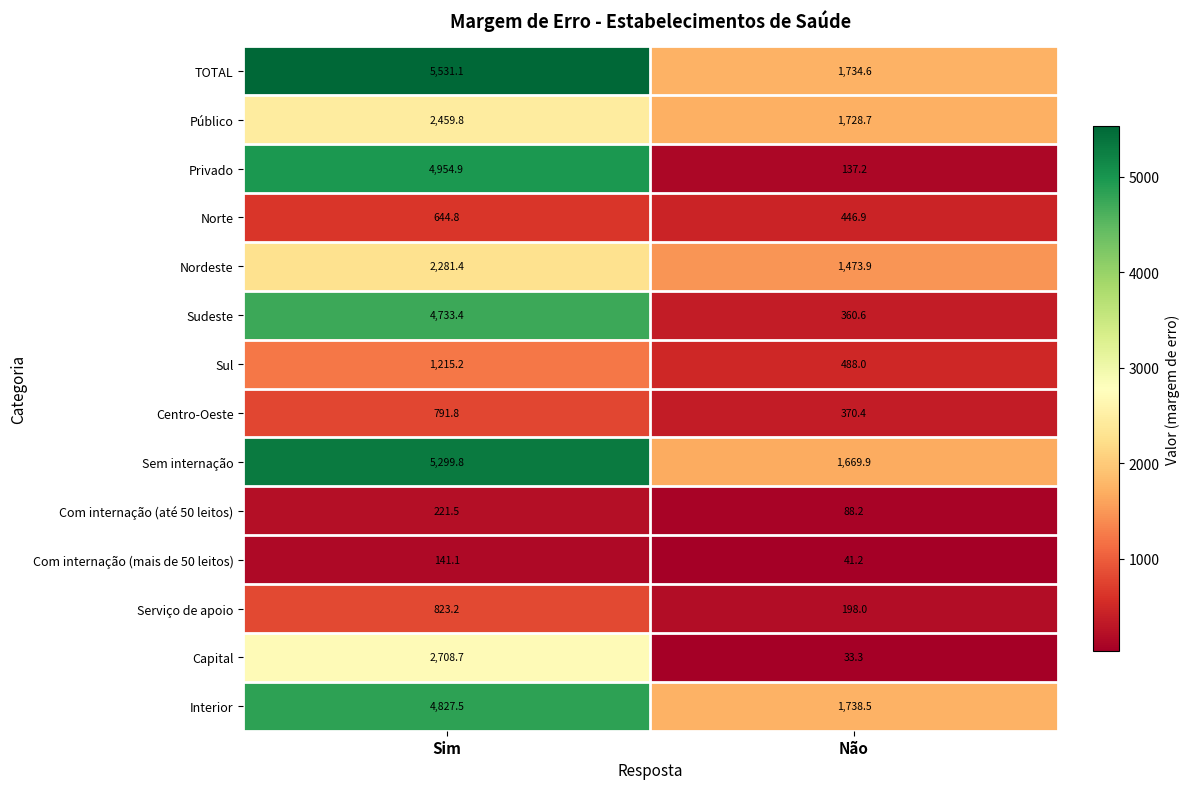

At which category is the sum across all series the highest?

Sim